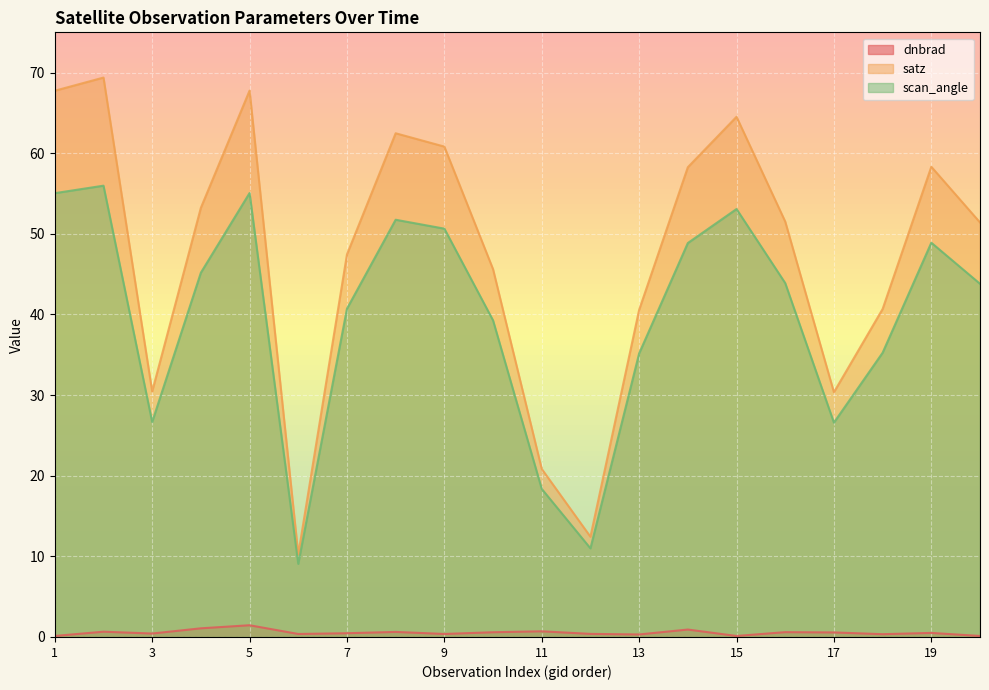

What is the approximate value of satz at 17?

30.4